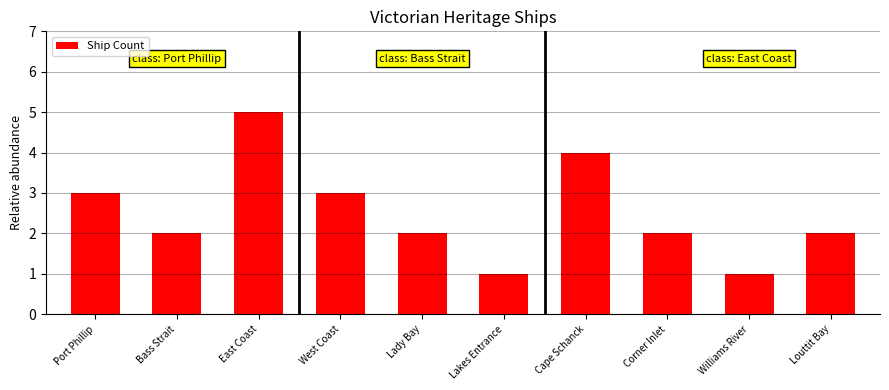

What is the difference between the second highest and second lowest values?

3